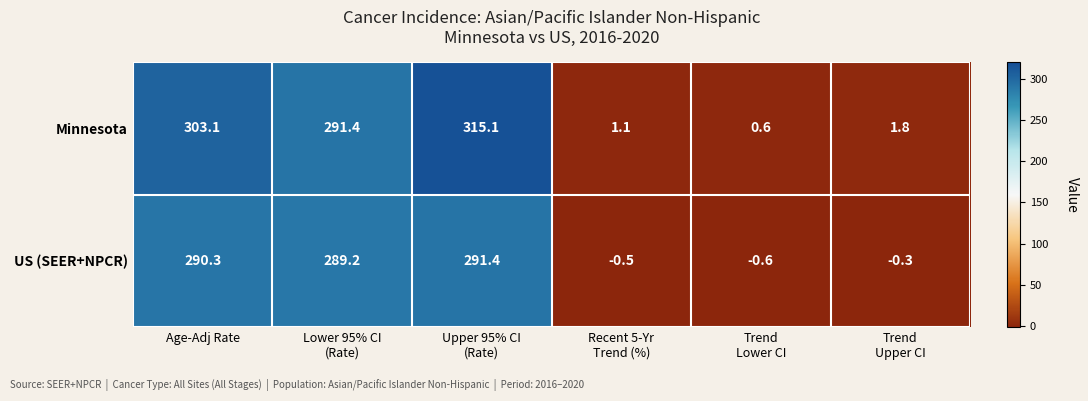

Rank the series by their maximum value, from lowest to highest.

US (SEER+NPCR), Minnesota